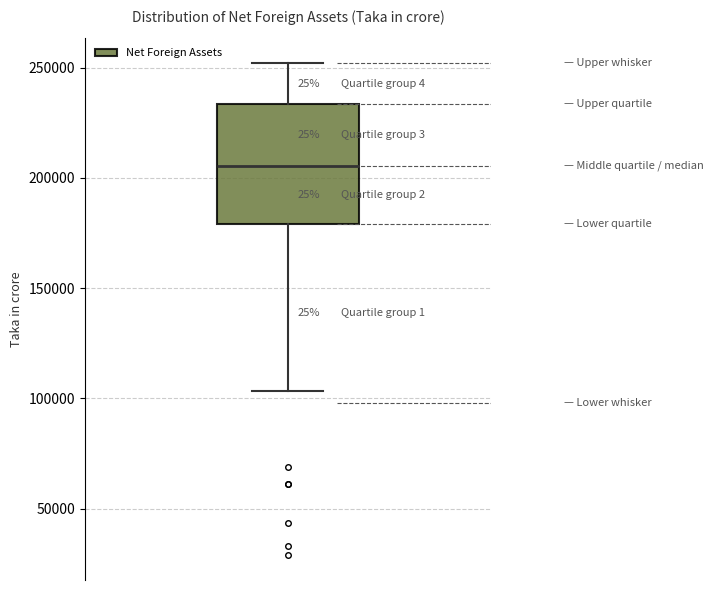

Transcribe this box plot: give where the median line is, the range the box spans, and where the two whiskers end, as read against the y-axis. The values are not printed on the chart, so give them approximately, as read against the axis.

median 205000, box 180000 to 235000, whiskers 105000 to 250000